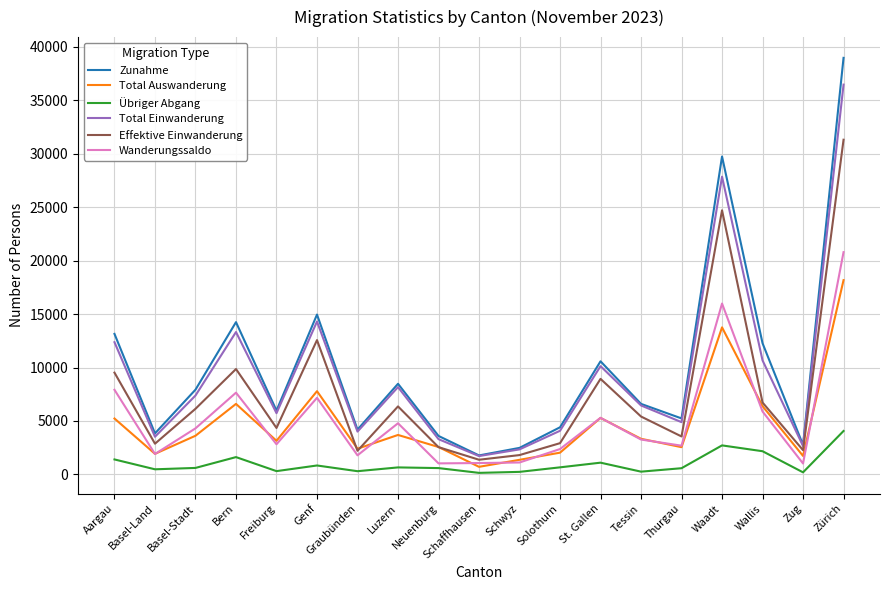

At which category is the sum across all series the highest?

Zürich